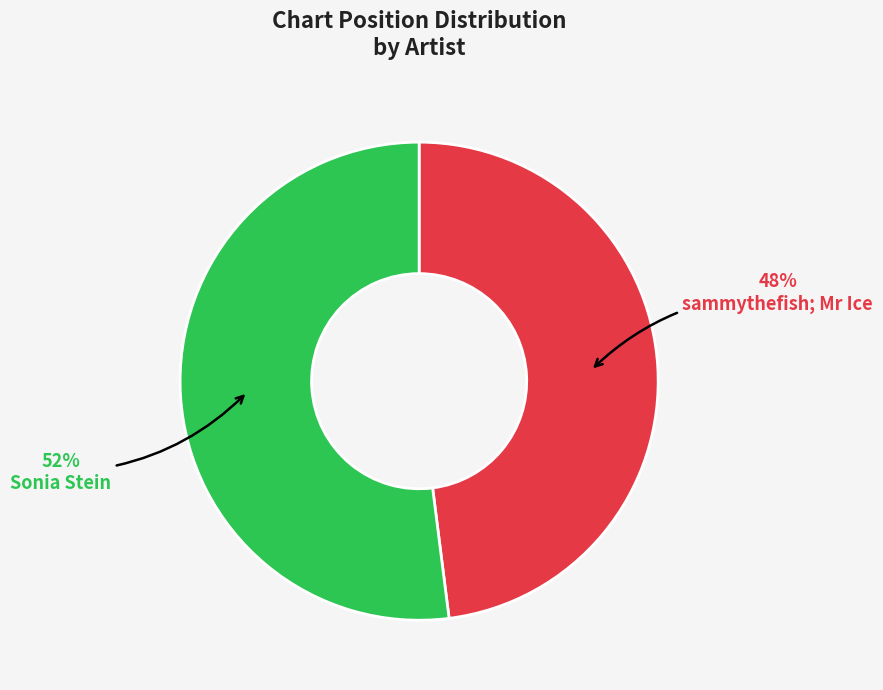

Does any single category account for the majority?

Yes